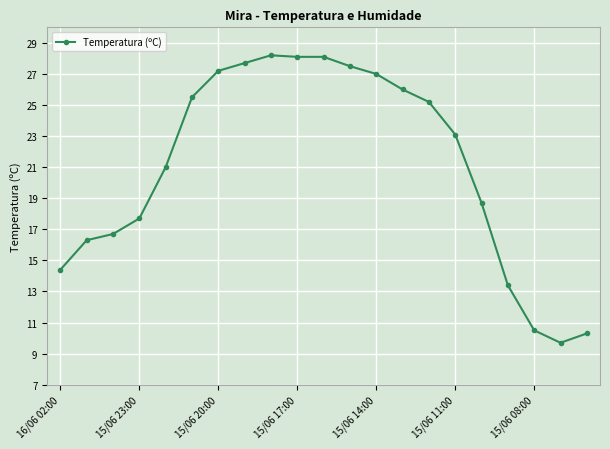

What is the value of the 11th point from the left?

28.1